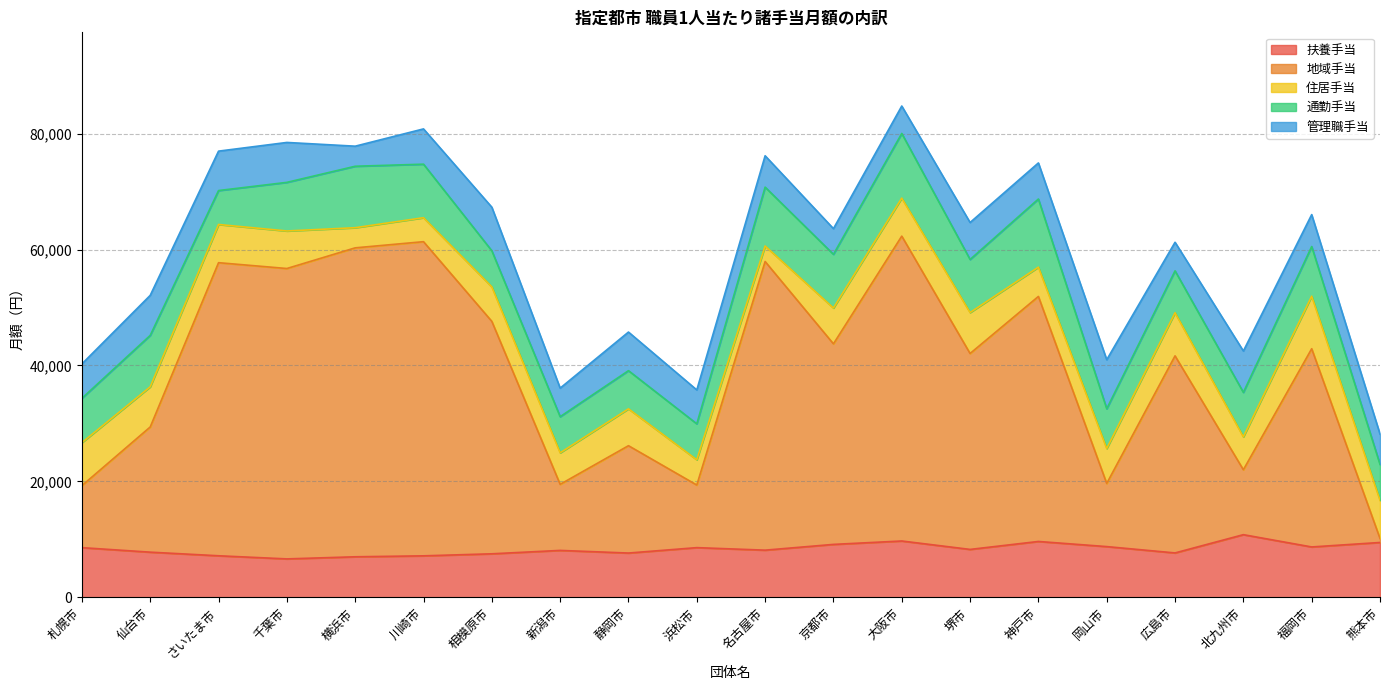

Which series has the widest spread of values?

地域手当